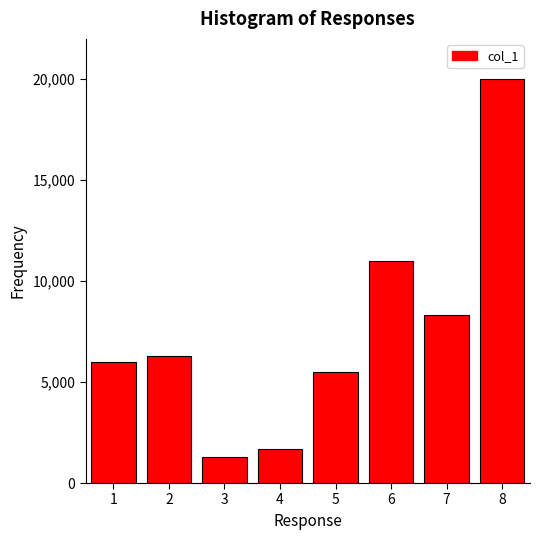

Reading left to right, what are all the values shown in this chart?

1=6000	2=6300	3=1300	4=1700	5=5500	6=11000	7=8300	8=20000